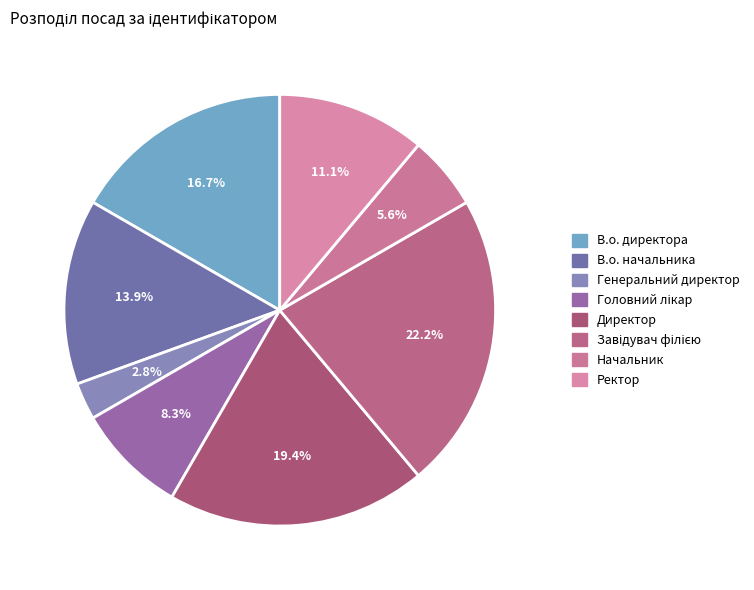

To the nearest percent, what is the difference between the В.о. директора and Завідувач філією slice percentages?

6%